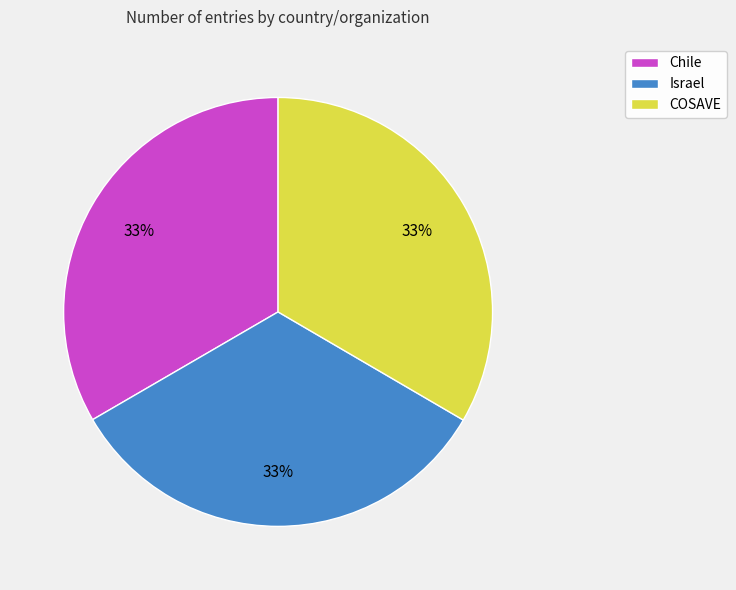

To the nearest percent, what is the combined percentage of COSAVE and Chile?

67%